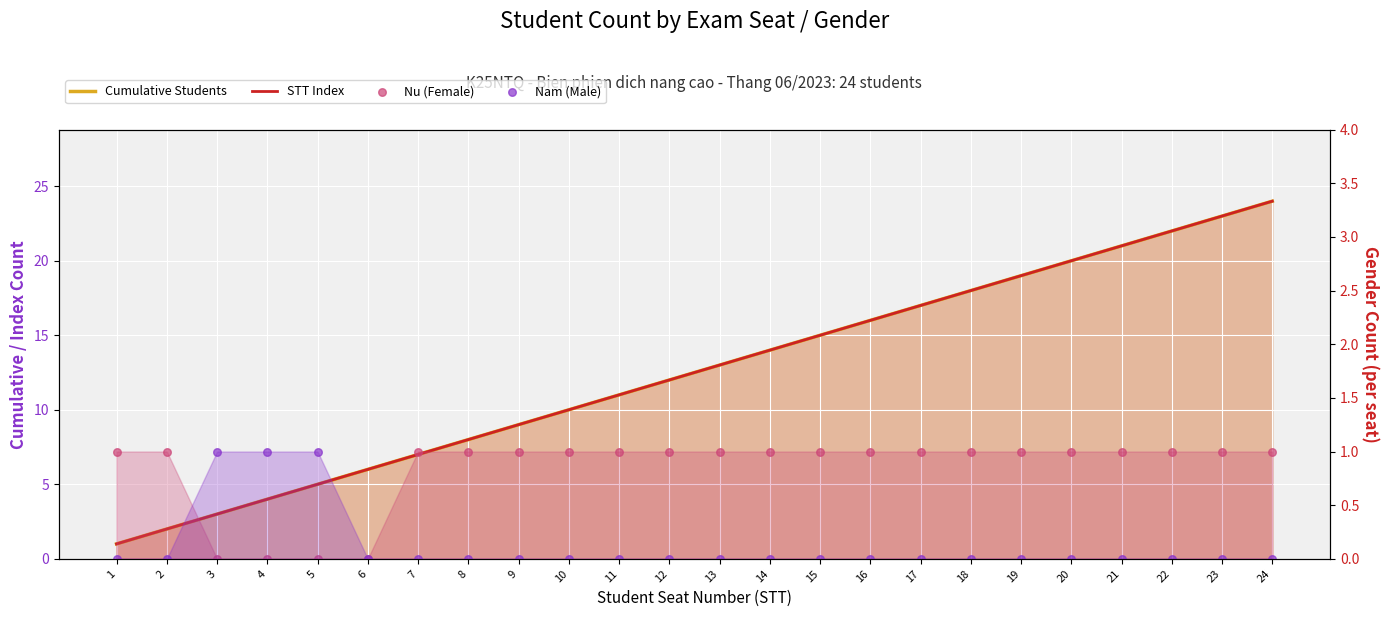

Which series has the widest spread of Y values?

Cumulative Students